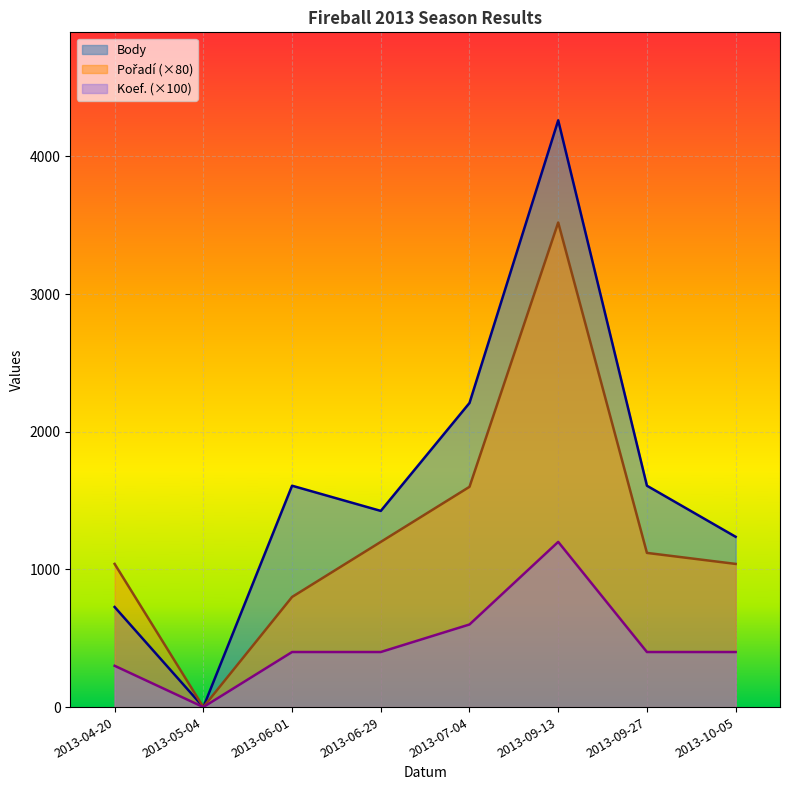

What are all the series names shown in the legend?

Pořadí, Body, Koef.